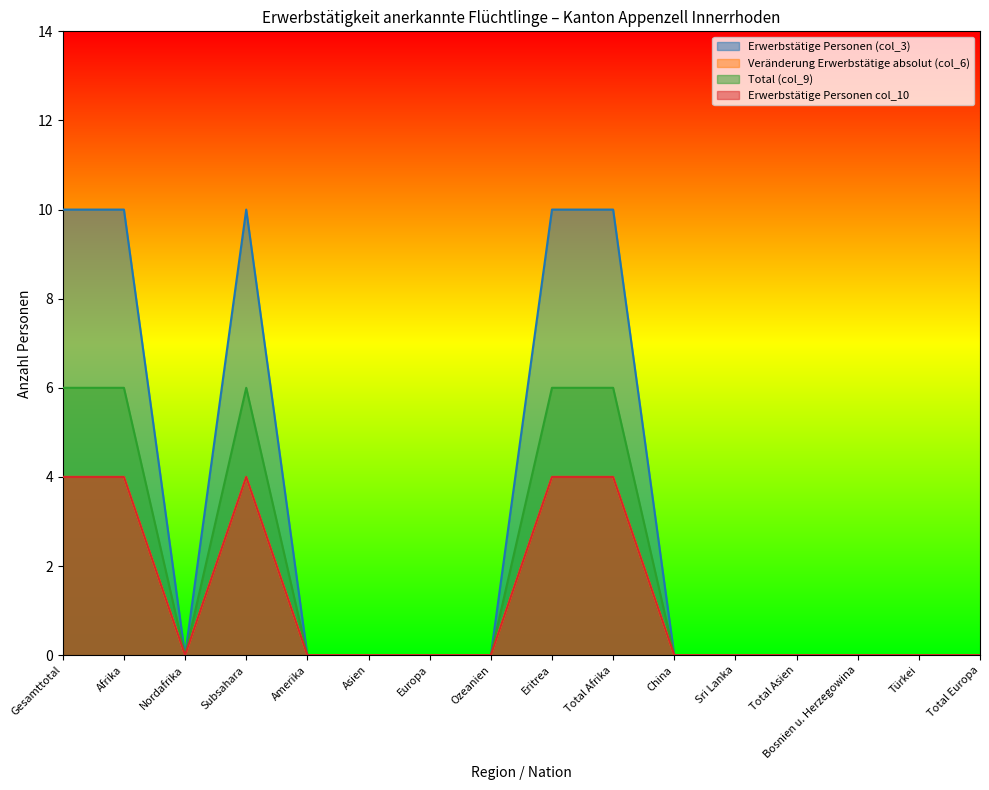

What is the difference between the second highest and second lowest values in the Erwerbstätige Personen (col_3) series?

10